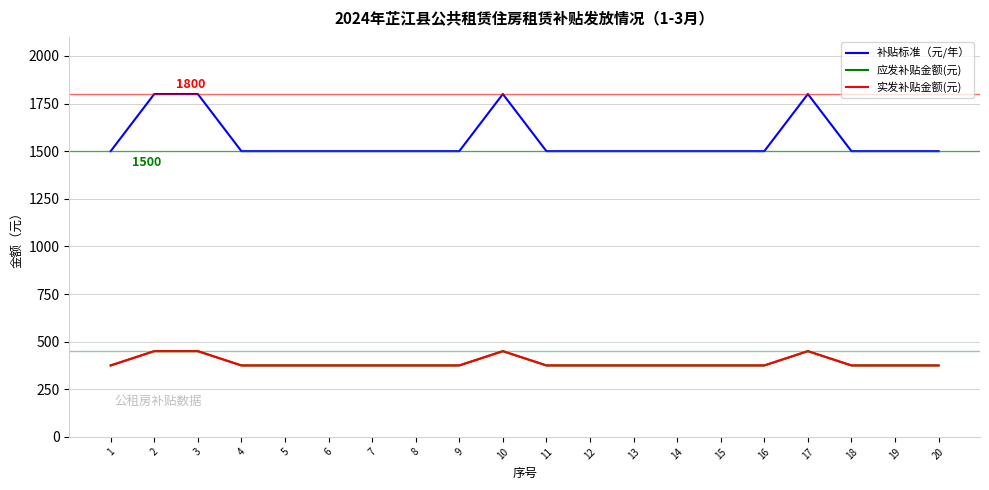

Which series has the widest spread of values?

补贴标准（元/年）